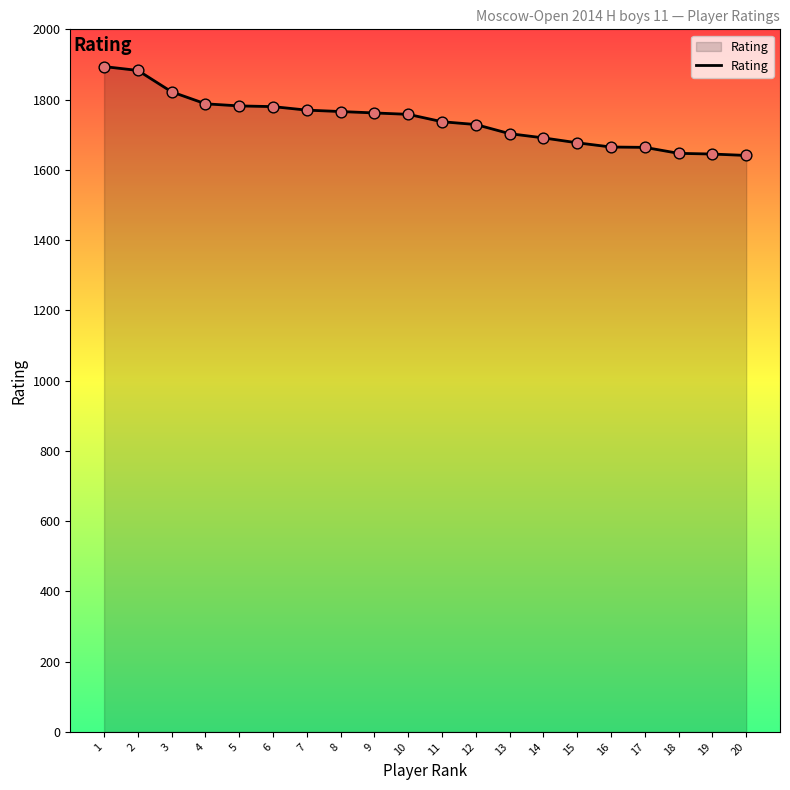

What is the ratio of the value at 16 to the value at 15?

1.0